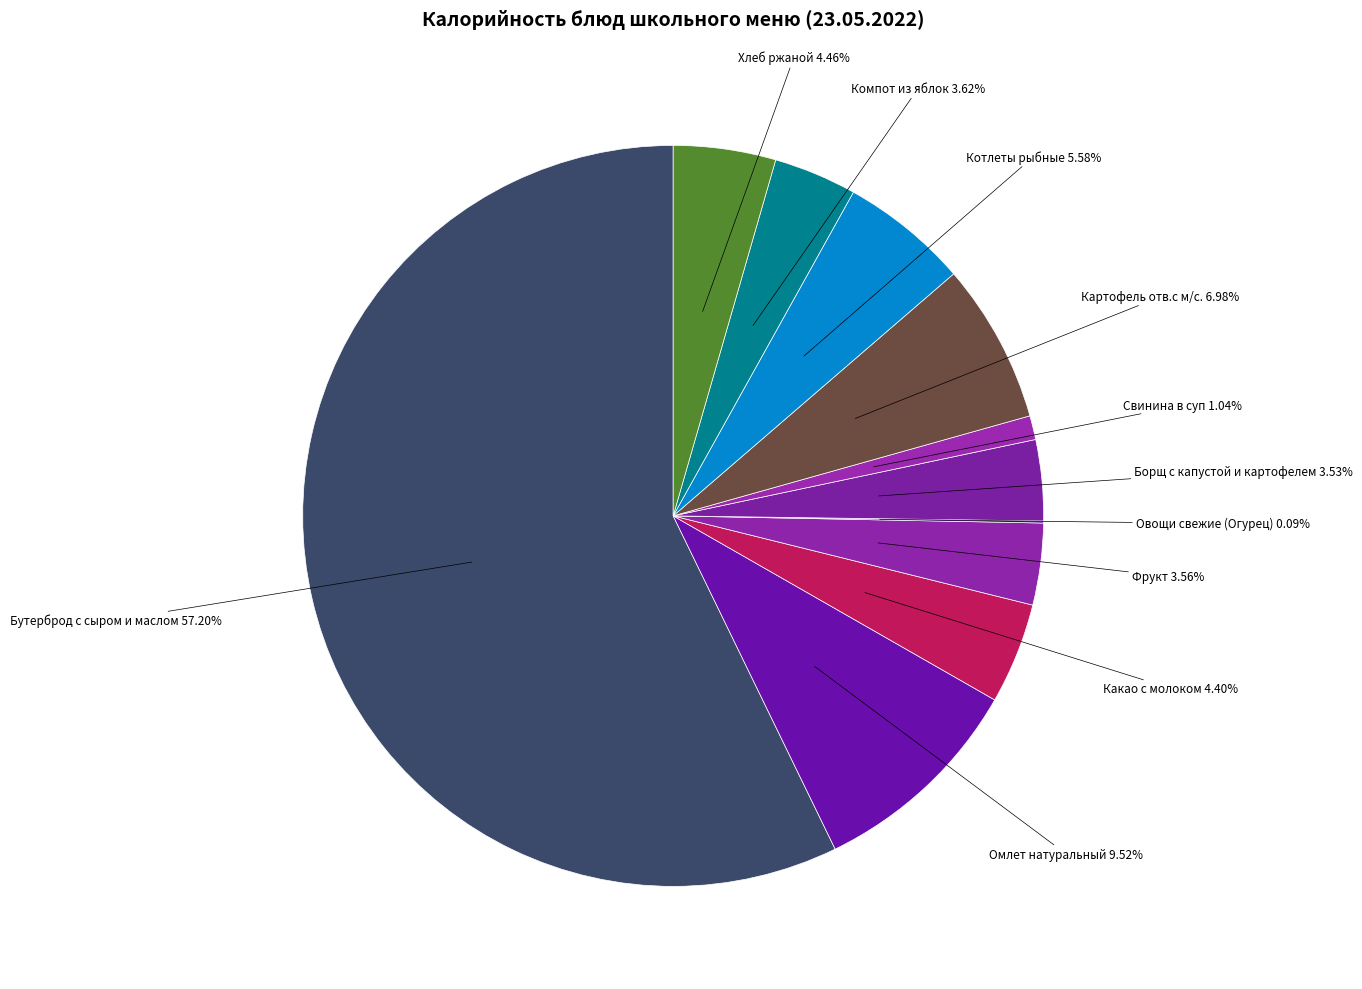

How many segments does this pie chart have?

11